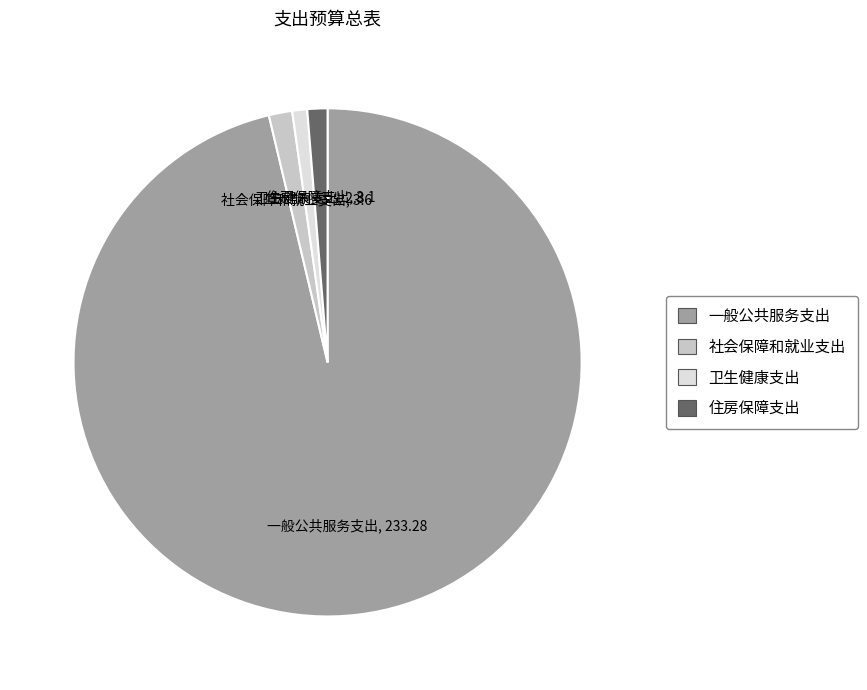

Between 社会保障和就业支出 and 卫生健康支出, which is larger?

社会保障和就业支出